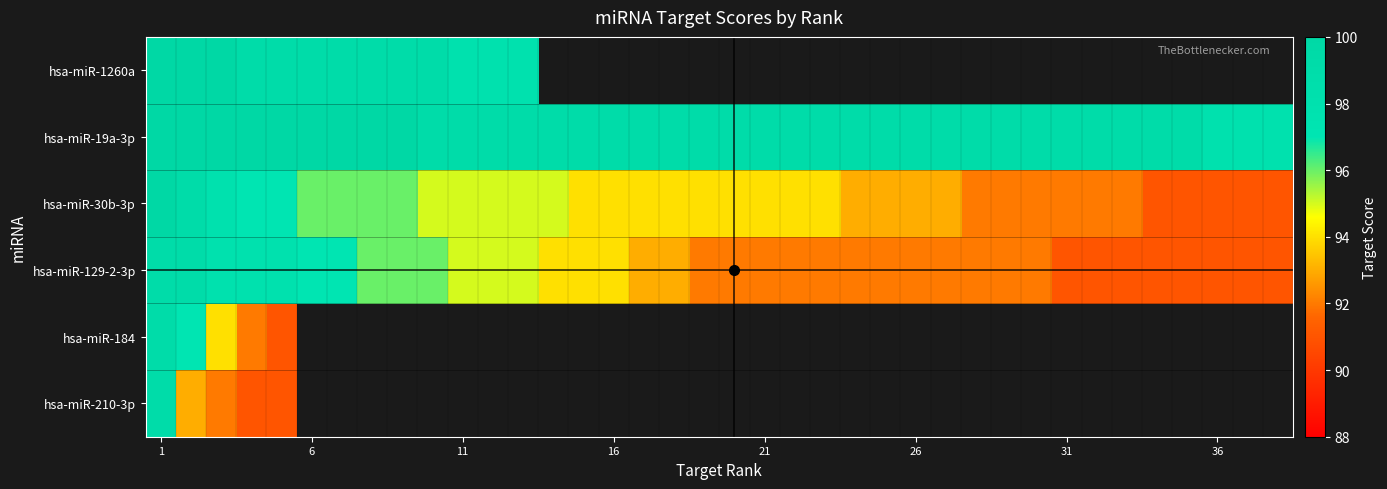

At how many categories does at least one series exceed 98?

35